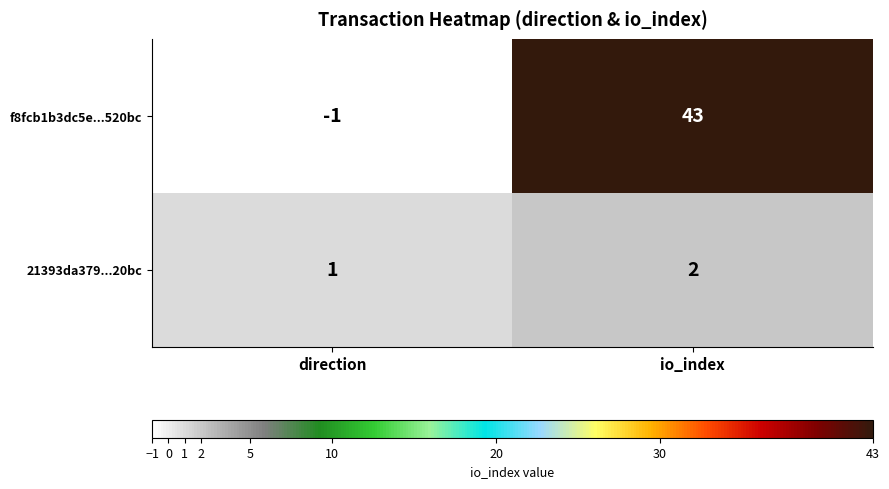

What is the sum of the f8fcb1b3dc5e...520bc values at io_index and direction?

42